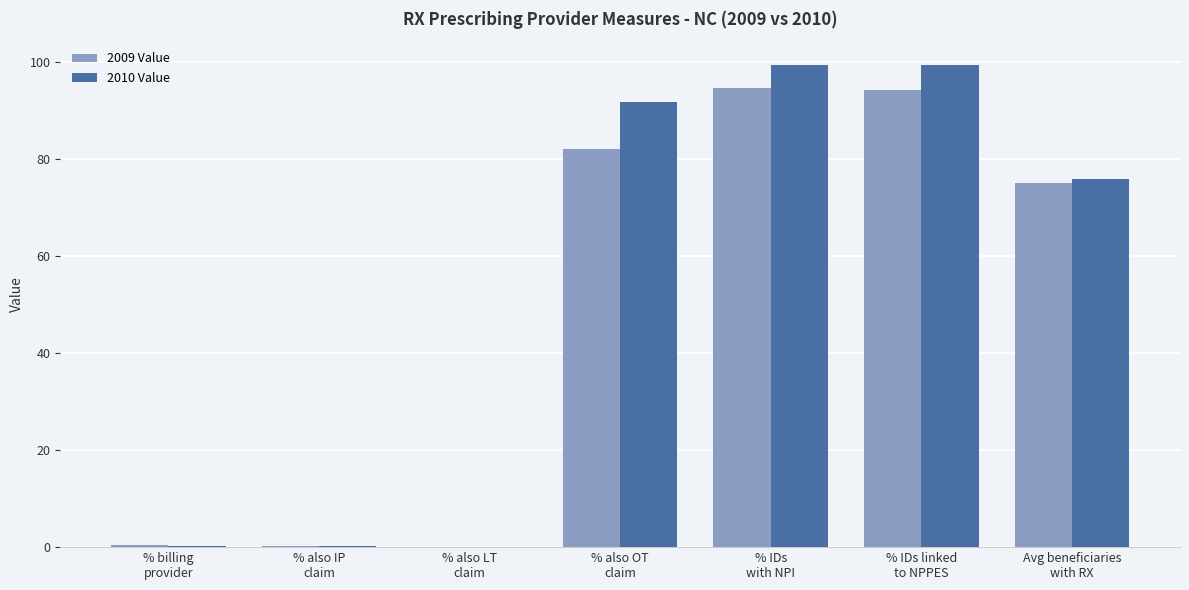

What is the greatest value displayed?

99.4